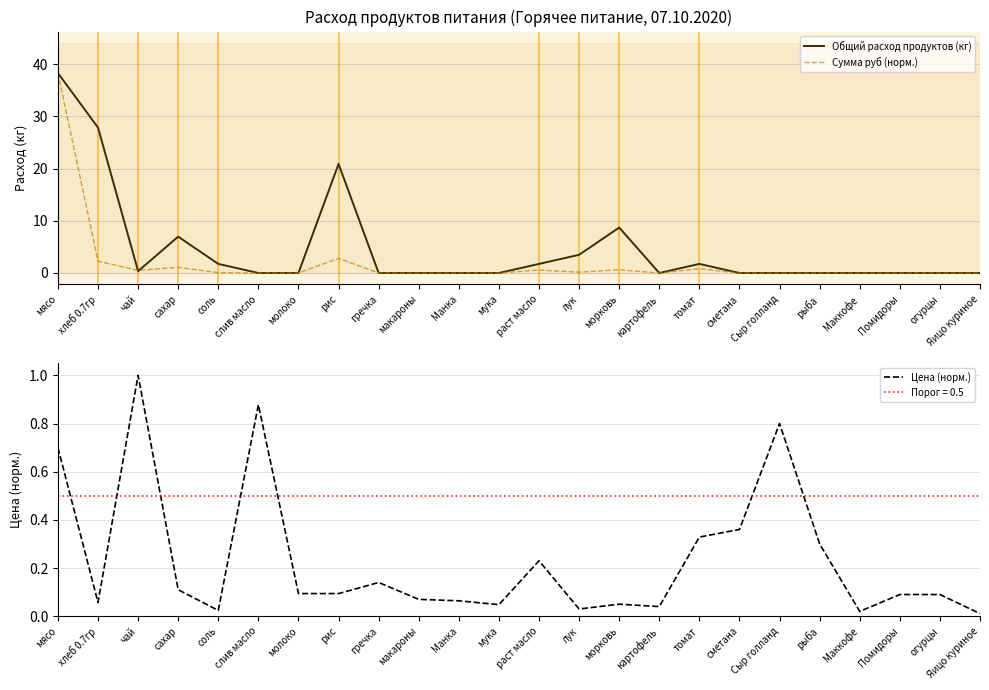

Reading left to right, list all the values displayed in this chart.

Общий расход продуктов (кг): мясо=38.3	хлеб 0.7гр=27.8	чай=0.3	сахар=7.0	соль=1.7	слив масло=0.0	молоко=0.0	рис=20.9	гречка=0.0	макароны=0.0	Манка=0.0	мука=0.0	раст масло=1.7	лук=3.5	морковь=8.7	картофель=0.0	томат=1.7	сметана=0.0	Сыр голланд=0.0	рыба=0.0	Маккофе=0.0	Помидоры=0.0	огурцы=0.0	Яицо куриное=0.0
Сумма руб (норм.): мясо=38.3	хлеб 0.7гр=2.3	чай=0.5	сахар=1.1	соль=0.1	слив масло=0.0	молоко=0.0	рис=2.8	гречка=0.0	макароны=0.0	Манка=0.0	мука=0.0	раст масло=0.6	лук=0.1	морковь=0.6	картофель=0.0	томат=0.8	сметана=0.0	Сыр голланд=0.0	рыба=0.0	Маккофе=0.0	Помидоры=0.0	огурцы=0.0	Яицо куриное=0.0
Цена (норм.): мясо=0.7	хлеб 0.7гр=0.1	чай=1.0	сахар=0.1	соль=0.0	слив масло=0.9	молоко=0.1	рис=0.1	гречка=0.1	макароны=0.1	Манка=0.1	мука=0.0	раст масло=0.2	лук=0.0	морковь=0.1	картофель=0.0	томат=0.3	сметана=0.4	Сыр голланд=0.8	рыба=0.3	Маккофе=0.0	Помидоры=0.1	огурцы=0.1	Яицо куриное=0.0